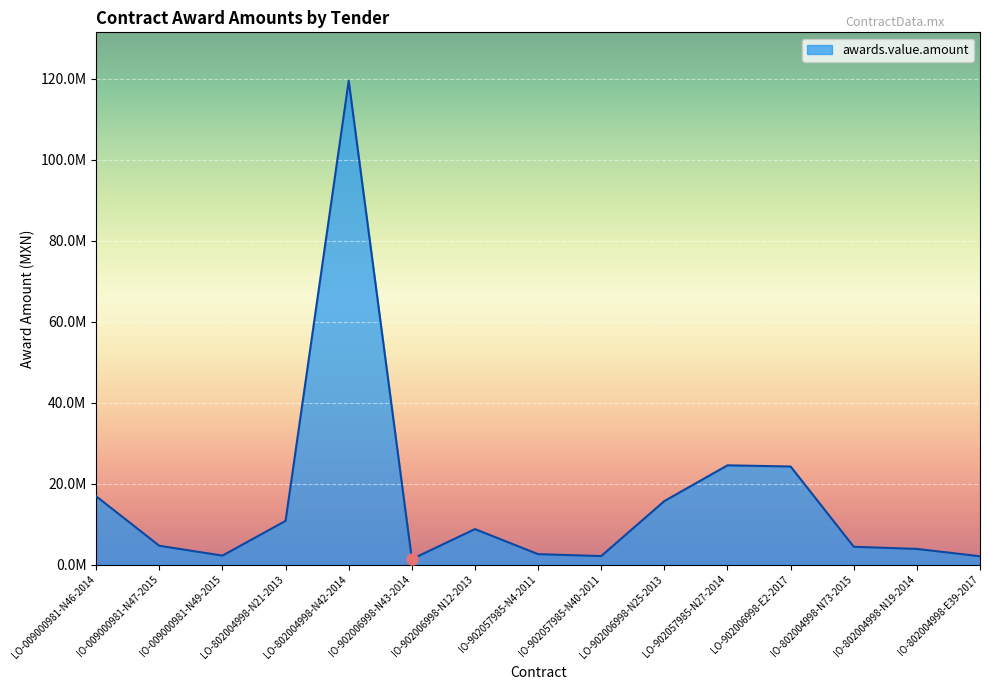

Does the chart display data point markers on the line(s)?

No